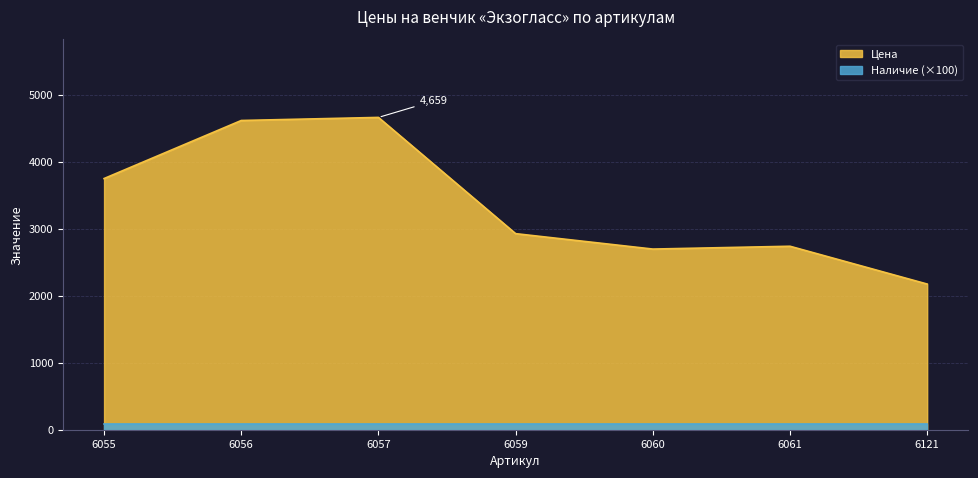

What is the value of the 4th point from the left?

2925